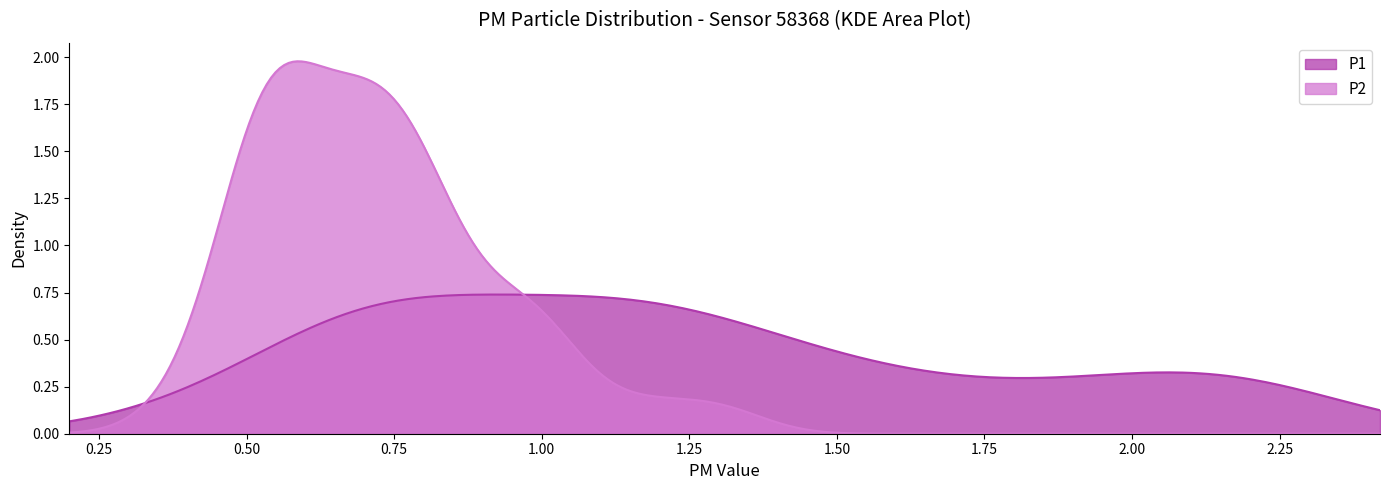

Rank the series by their maximum value, from lowest to highest.

P1, P2